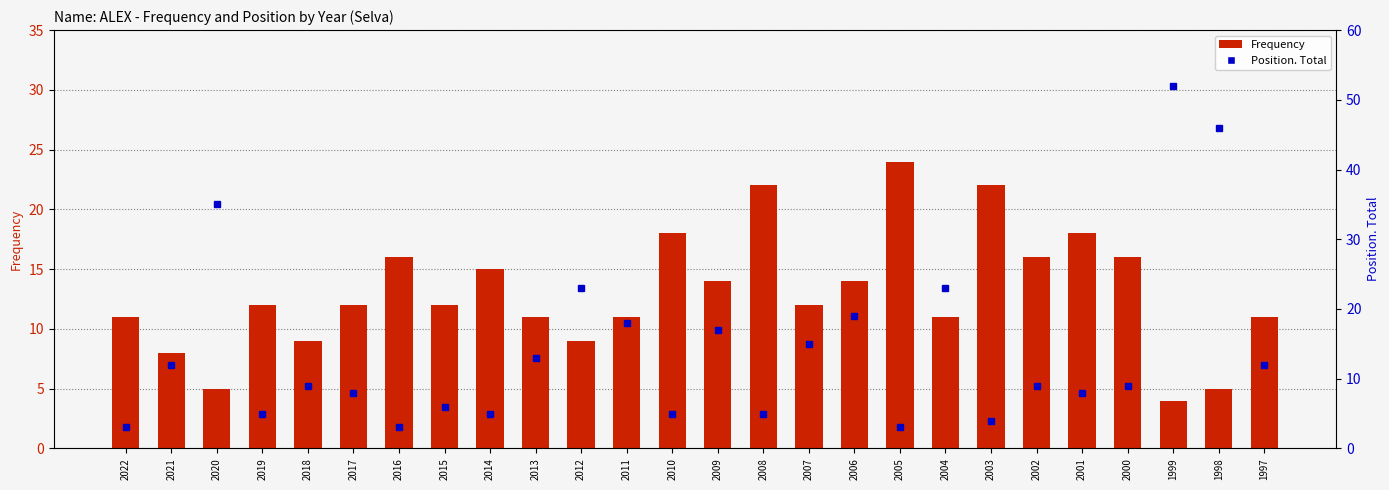

How many data points in Frequency are less than 12?

11